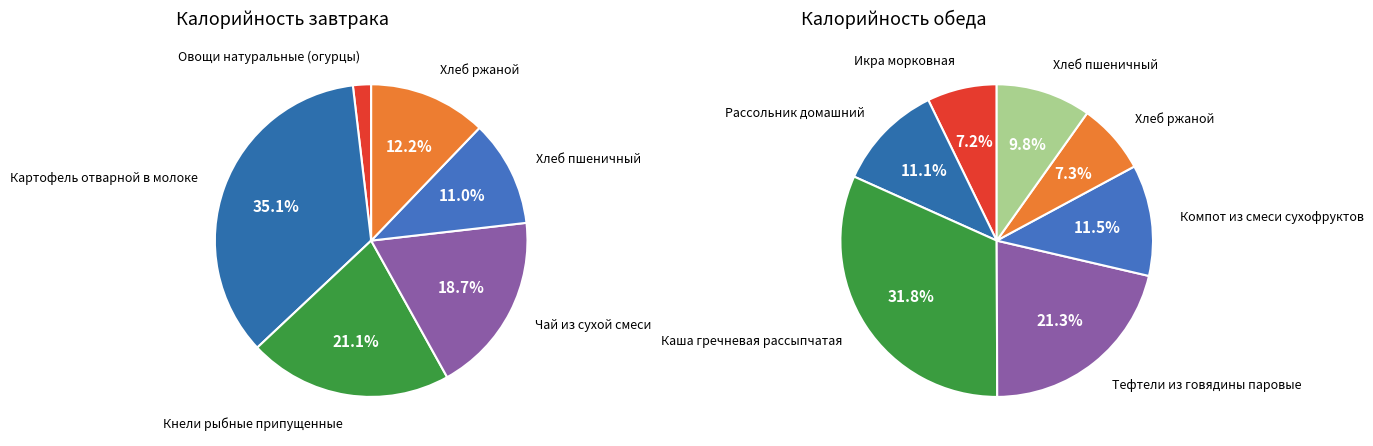

Is the sum of ОБЕД and ЗАВТРАК greater than half?

Yes